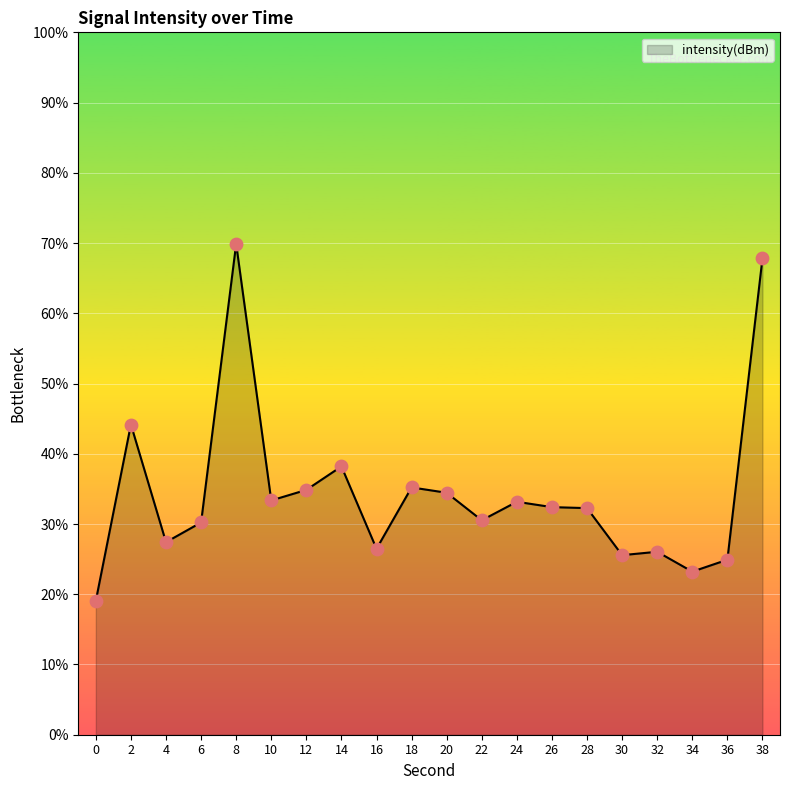

What is the ratio of the value at 30 to the value at 4?

0.9